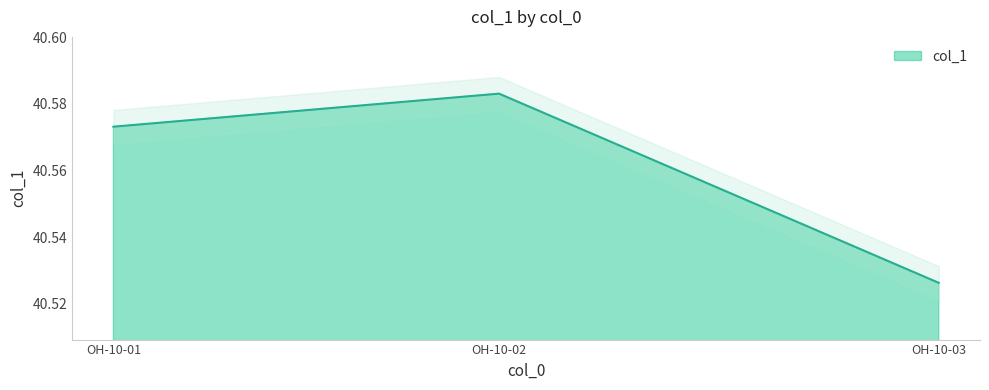

Reading right to left, extract all data points from this chart.

OH-10-03=40.5	OH-10-02=40.6	OH-10-01=40.6